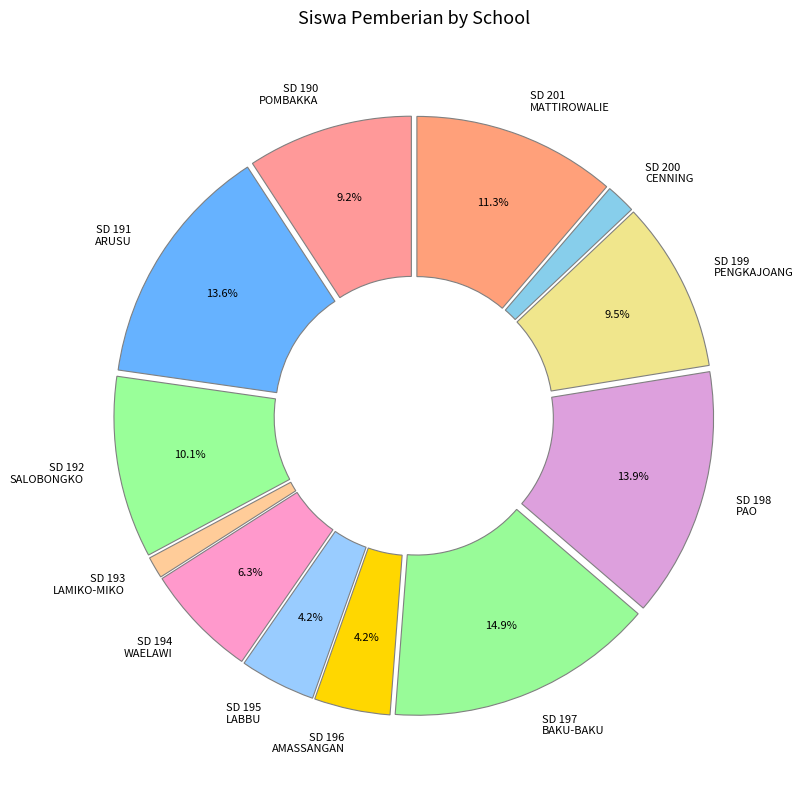

Which category has the biggest portion of the pie?

SD 197 BAKU-BAKU